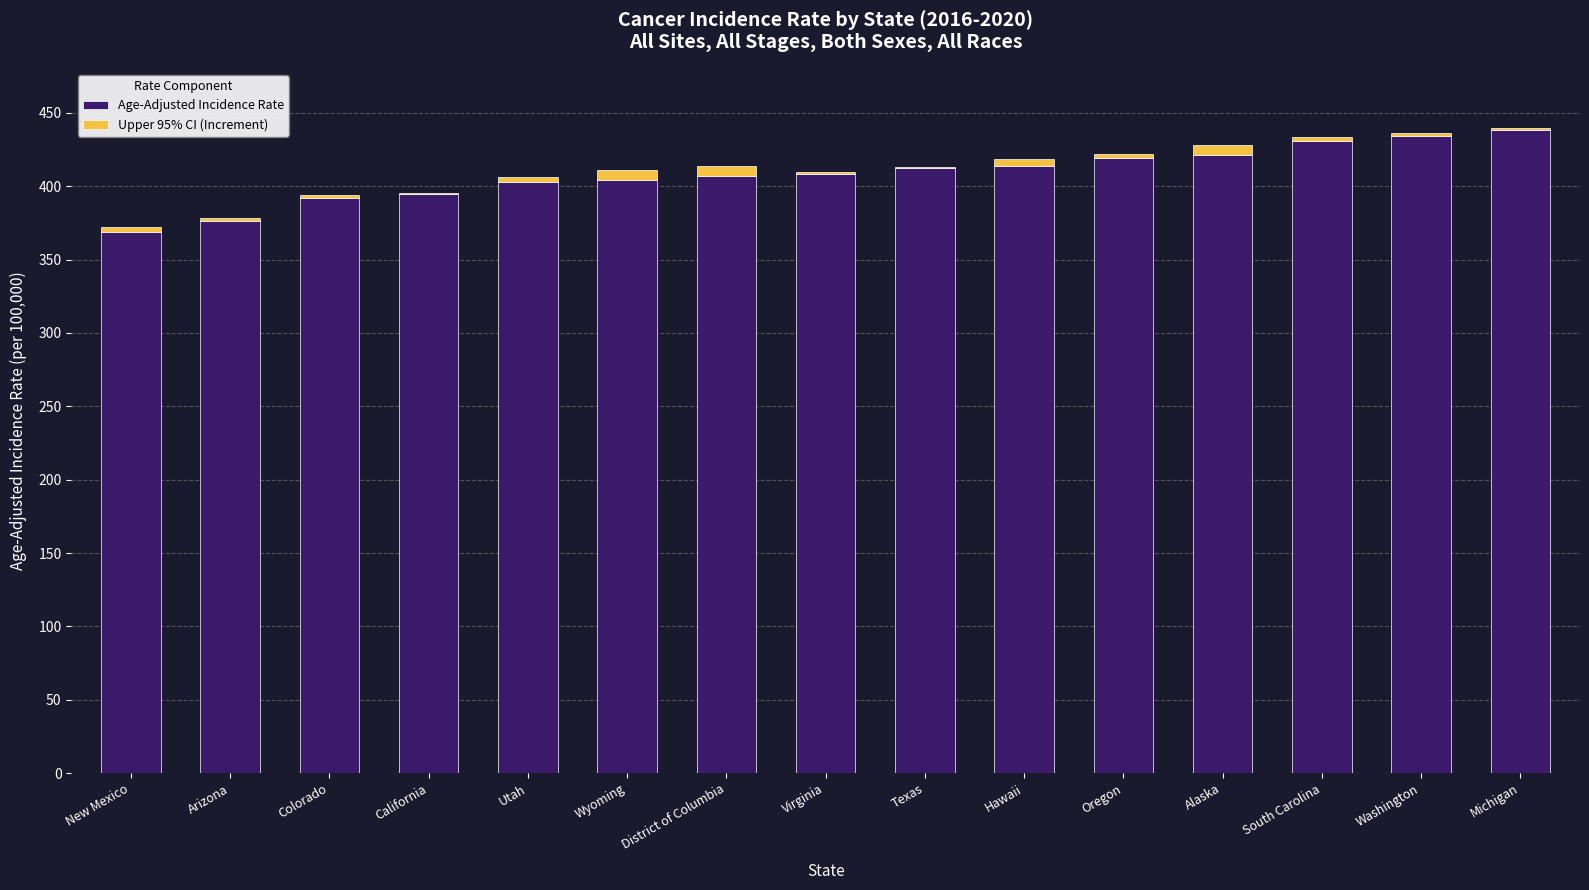

What is the maximum value for Age-Adjusted Incidence Rate?

438.2